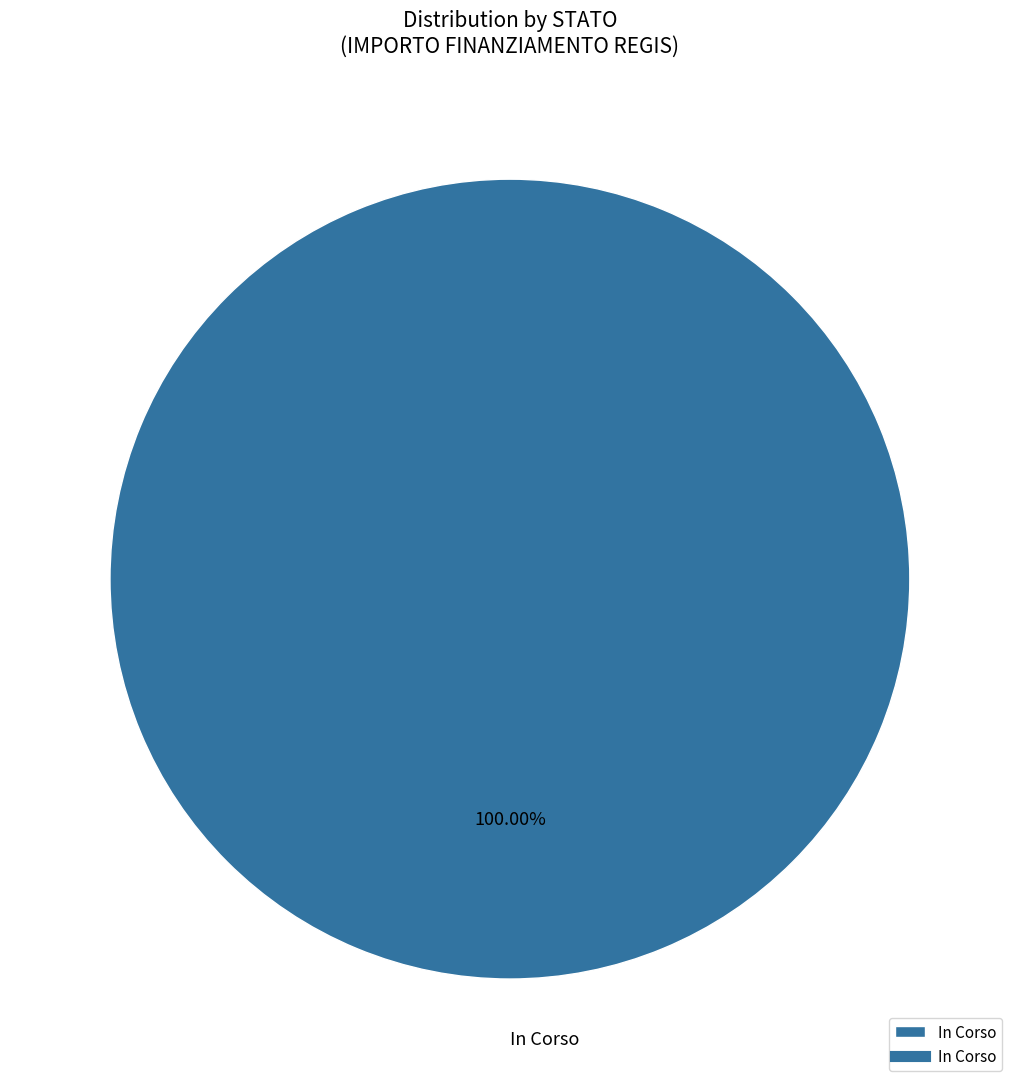

Rank the categories by value from highest to lowest.

In Corso